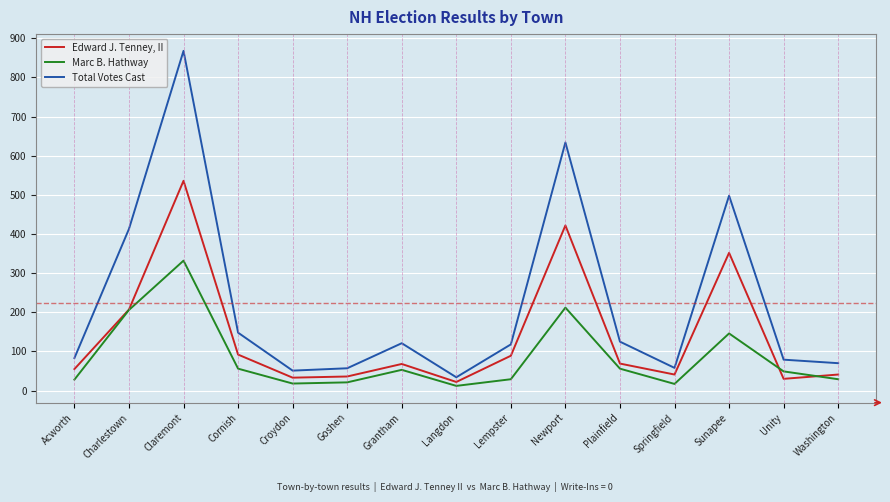

Rank the series by their maximum value, from lowest to highest.

Marc B. Hathway, Edward J. Tenney, II, Total Votes Cast